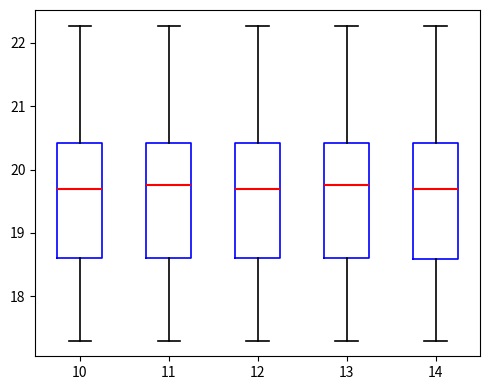

Where does the lower whisker of the box at x = 12 end on the y-axis? The values are not printed on the chart, so give them approximately, as read against the axis.

17.3